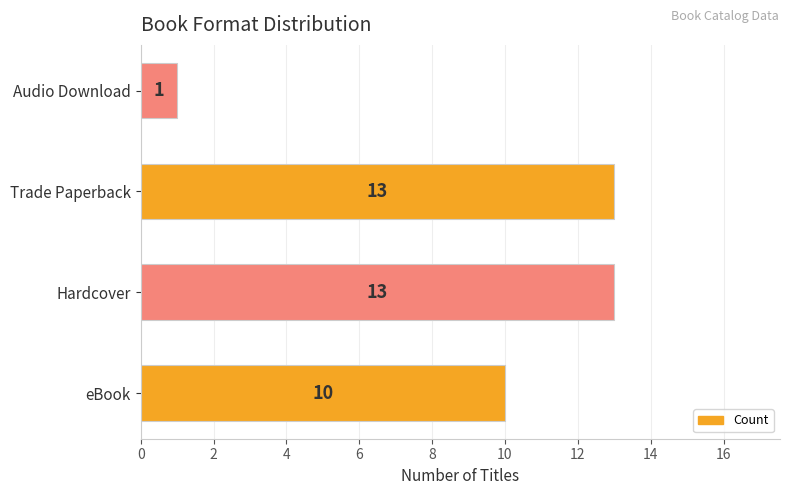

At which label is the value closest to 7?

eBook